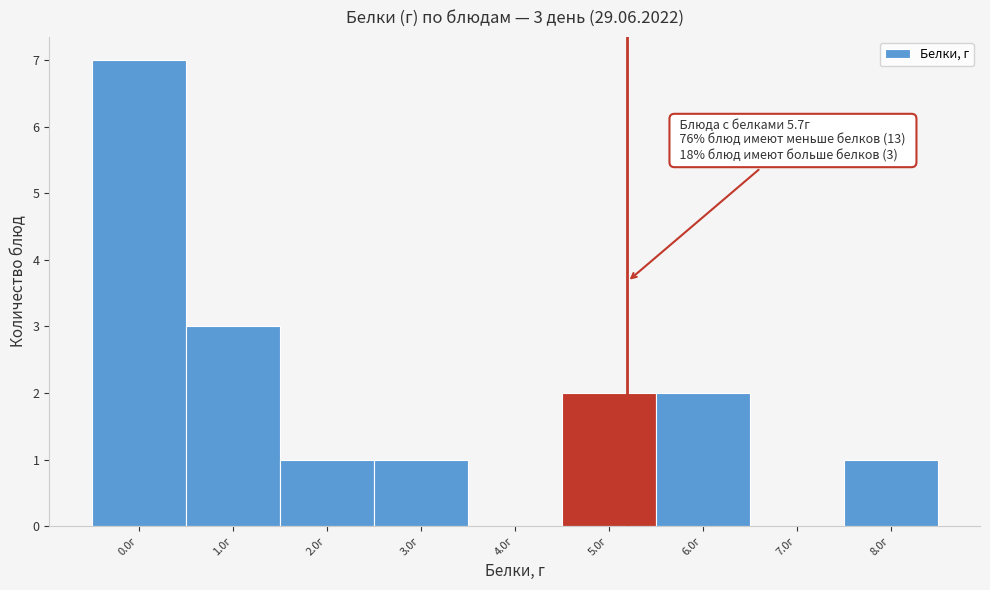

Reading left to right, list all the values displayed in this chart.

0.0г=7	1.0г=3	2.0г=1	3.0г=1	4.0г=0	5.0г=2	6.0г=2	7.0г=0	8.0г=1